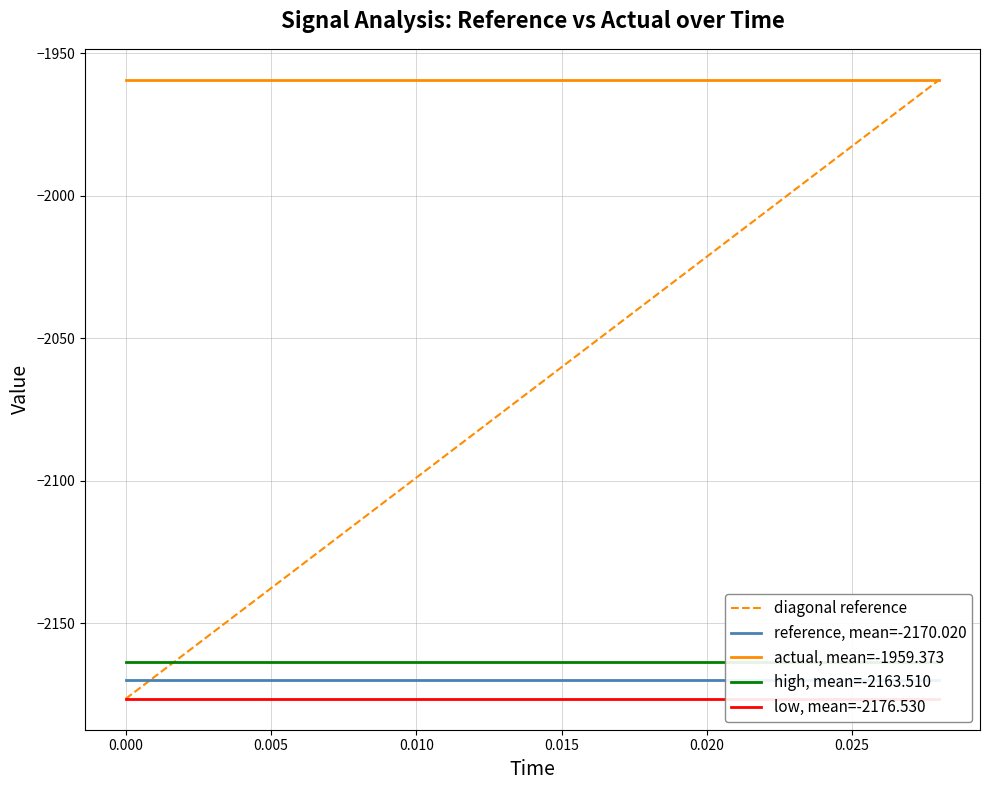

True or false: low and actual intersect in this chart.

False